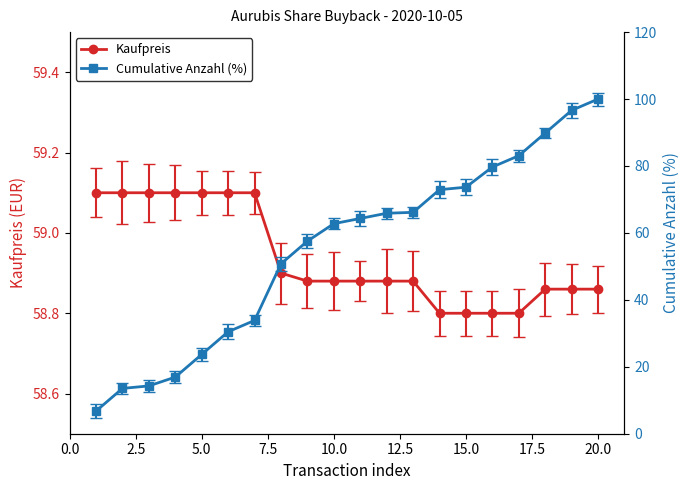

Reading left to right, list all the values displayed in this chart.

Kaufpreis: 59.1	59.1	59.1	59.1	59.1	59.1	59.1	58.9	58.9	58.9	58.9	58.9	58.9	58.8	58.8	58.8	58.8	58.9	58.9	58.9
Cumulative Anzahl (%): 6.8	13.5	14.3	16.9	23.7	30.5	33.9	50.8	57.5	62.8	64.3	65.9	66.1	72.9	73.7	79.7	83.1	89.8	96.6	100.0